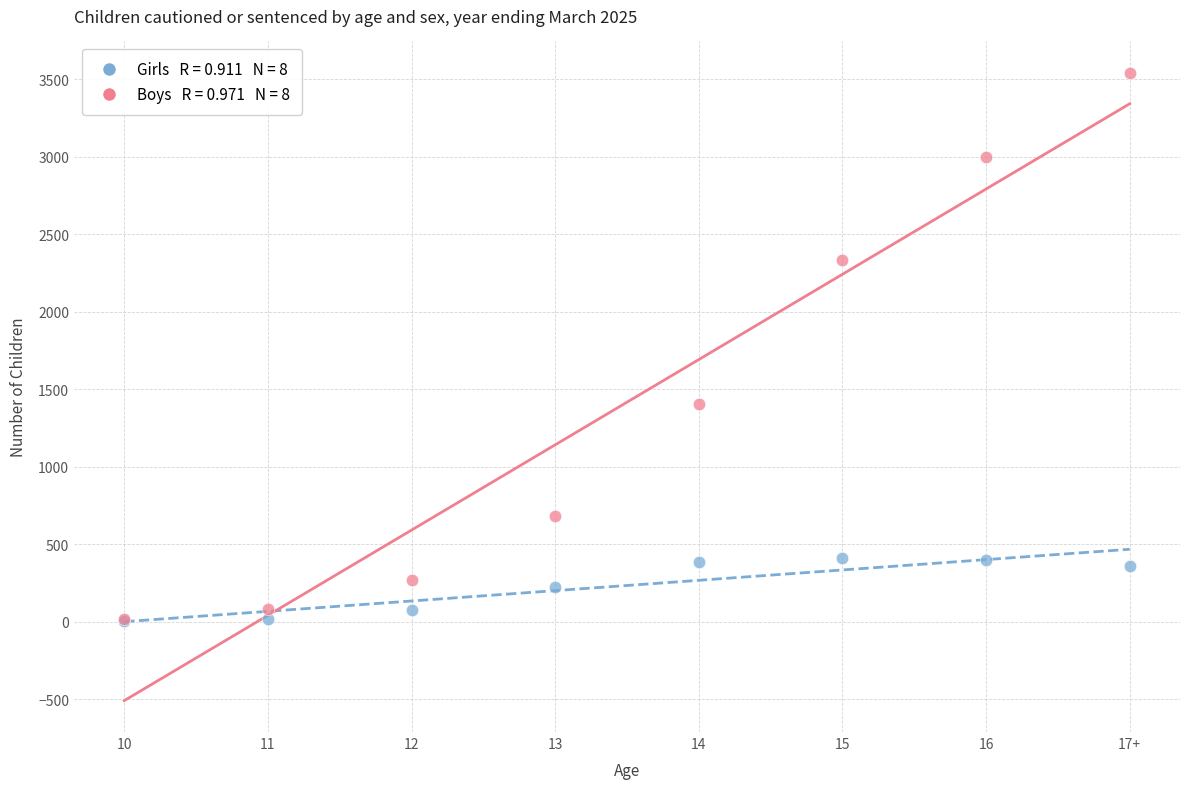

Across all series, what Y value is closest to 1772?

1408